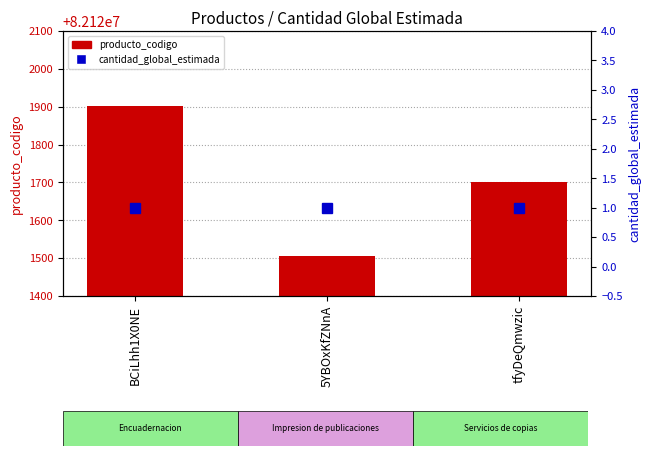

Where is producto_codigo nearest to the value 82121704?

tfyDeQmwzic